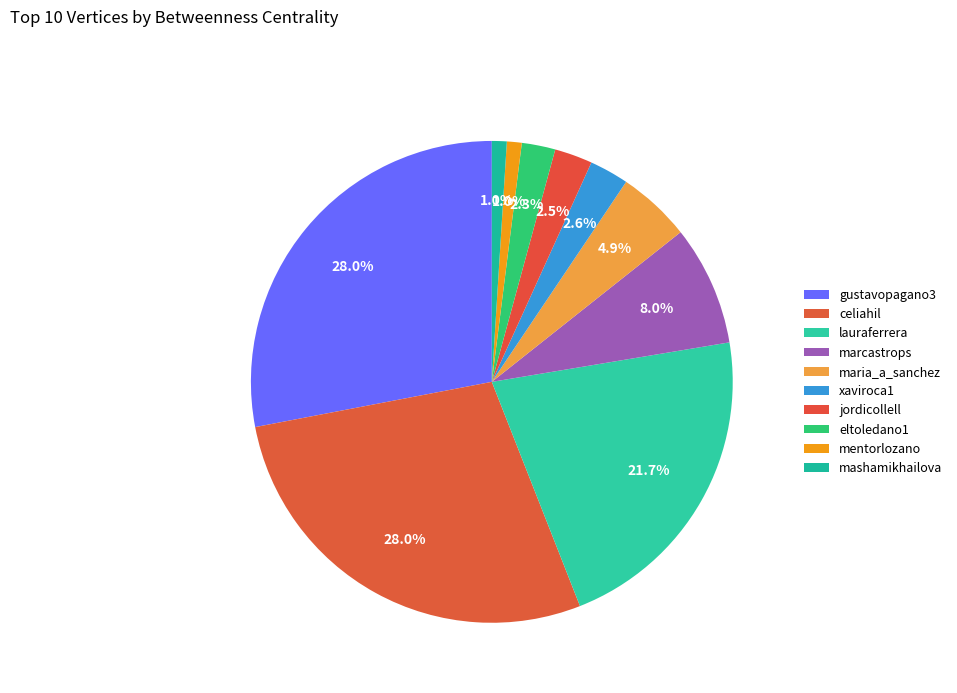

Is jordicollell the majority of the pie?

No